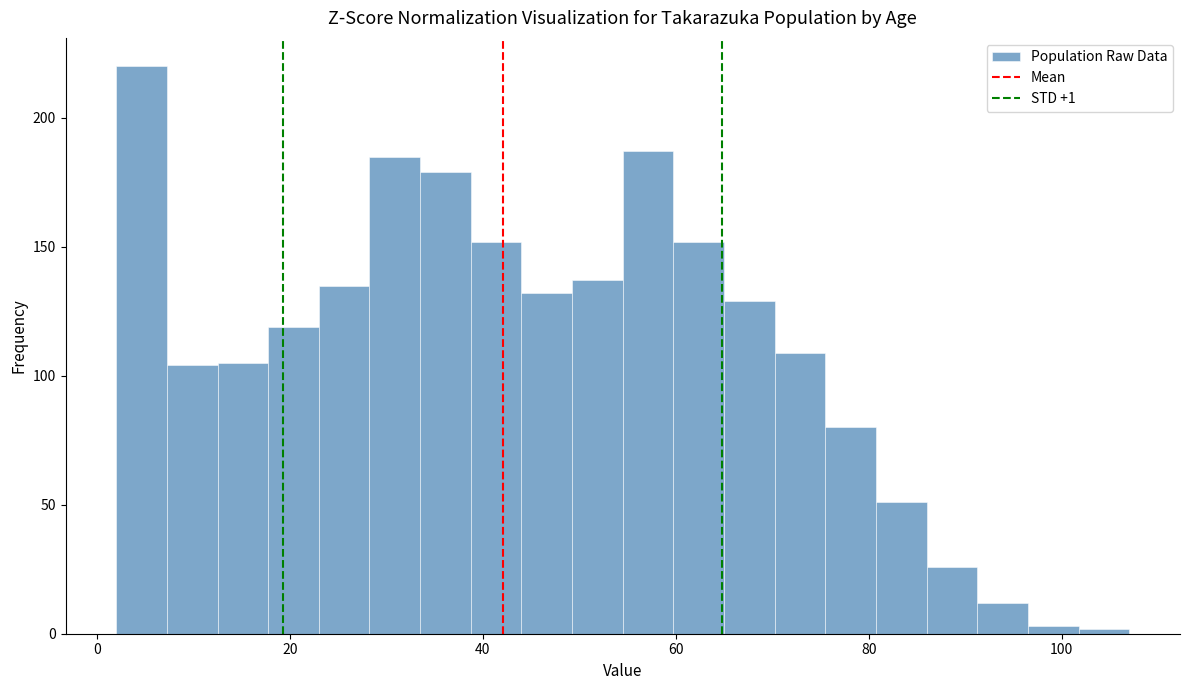

Around what value on the x-axis is the tallest bar? Give the approximate position of its centre, as read against the axis.

4